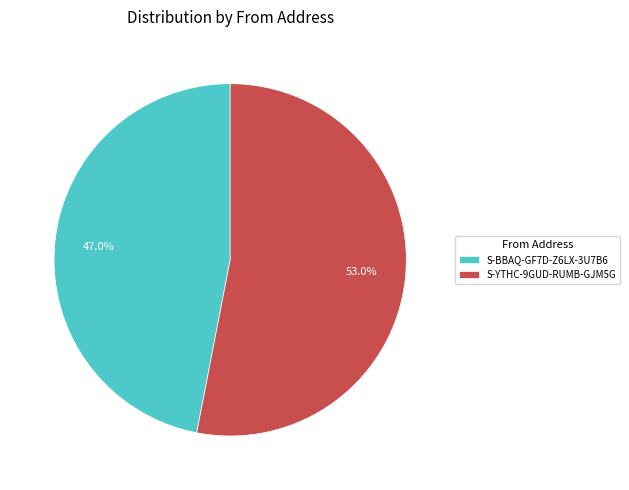

Which category has the biggest portion of the pie?

S-YTHC-9GUD-RUMB-GJM5G